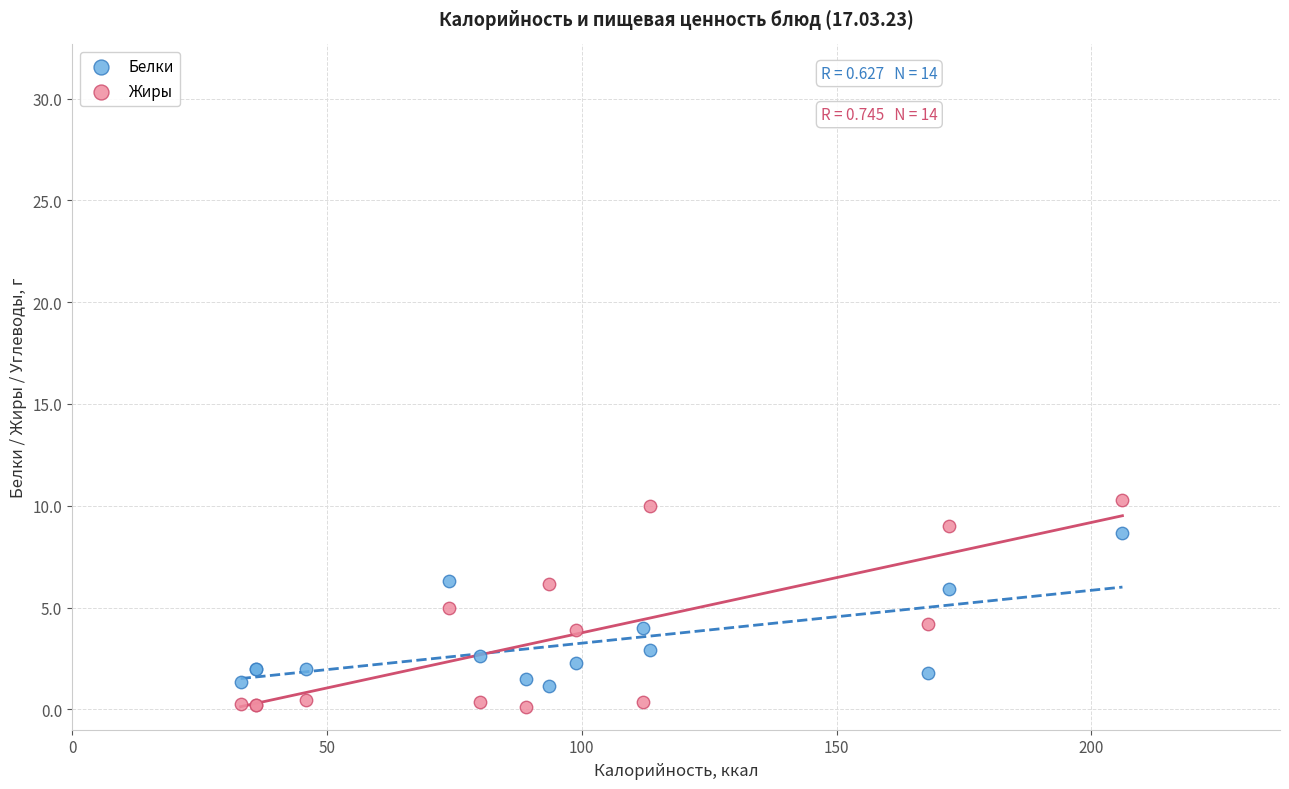

Which series has the widest spread of Y values?

Жиры